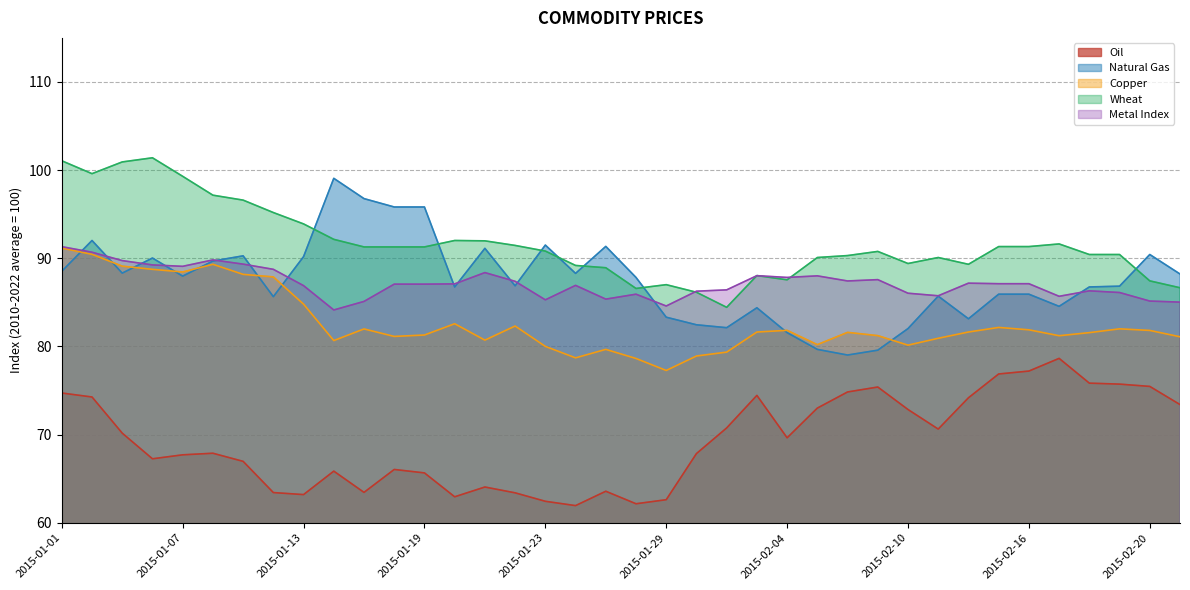

What is the difference between the maximum and minimum values in the Oil series?

16.7